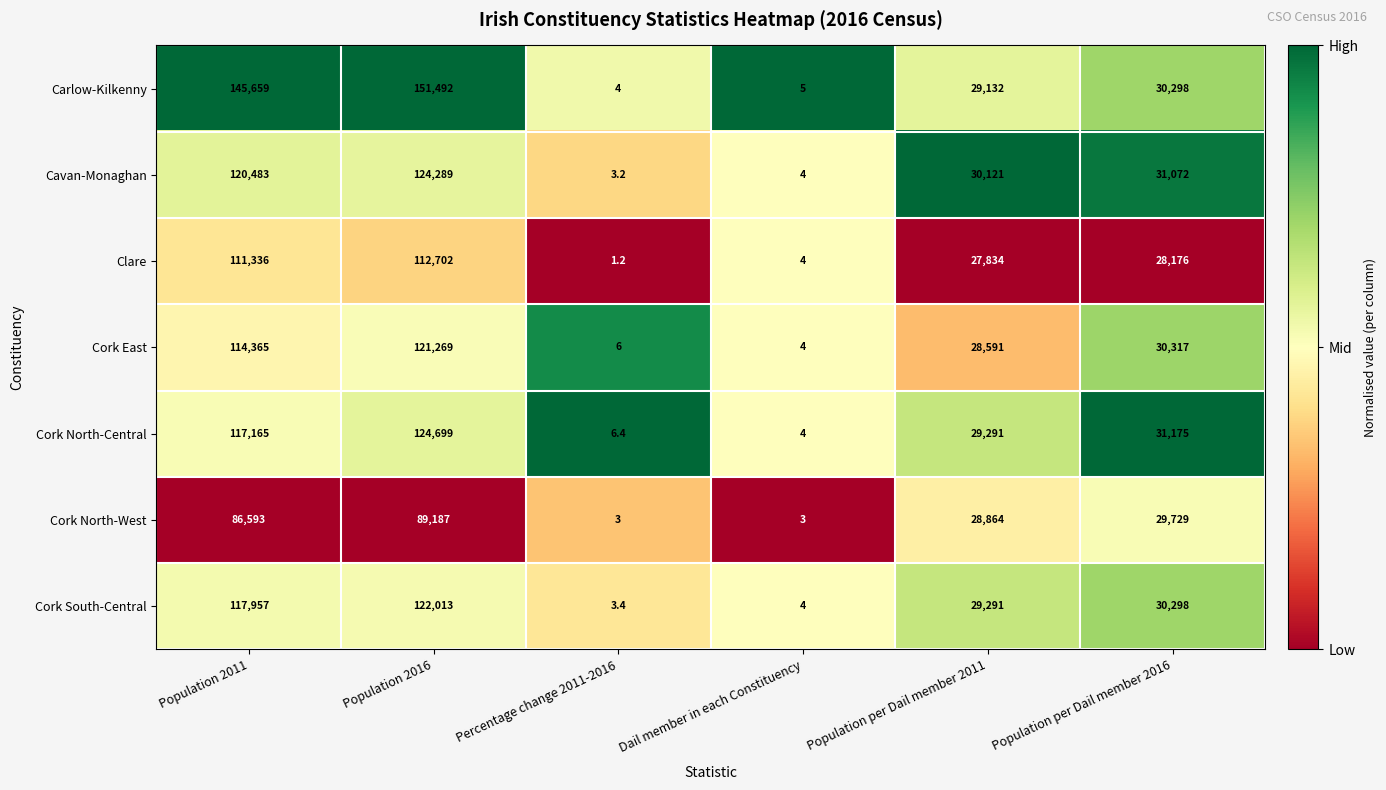

What value does the Carlow-Kilkenny series have at Population per Dail member 2011?

29132.0